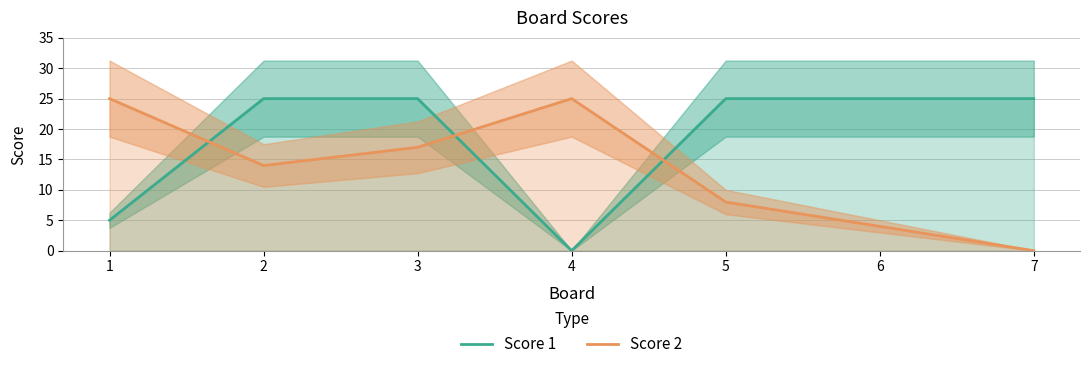

At which category does Score 2 reach its first local peak?

4